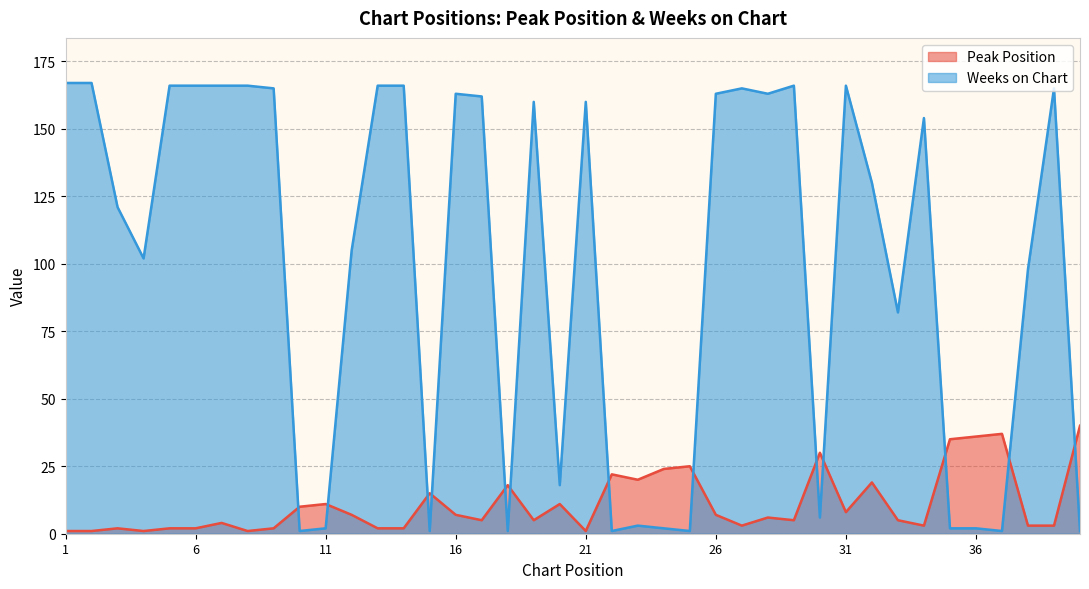

Between 7 and 39, which is larger?

7